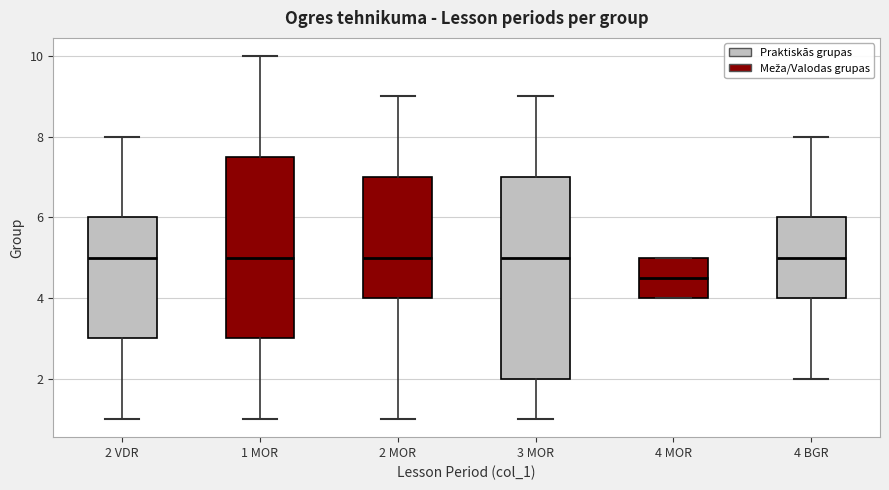

Reading left to right, transcribe this box plot: for each box, give where its median line is, the range the box spans, and where its two whiskers end, as read against the y-axis. The values are not printed on the chart, so give them approximately, as read against the axis.

2 VDR: median 5.0, box 3.0 to 6.0, whiskers 1.0 to 8.0
1 MOR: median 5.0, box 3.0 to 7.6, whiskers 1.0 to 10.0
2 MOR: median 5.0, box 4.0 to 7.0, whiskers 1.0 to 9.0
3 MOR: median 5.0, box 2.0 to 7.0, whiskers 1.0 to 9.0
4 MOR: median 4.6, box 4.0 to 5.0, whiskers 4.0 to 5.0
4 BGR: median 5.0, box 4.0 to 6.0, whiskers 2.0 to 8.0